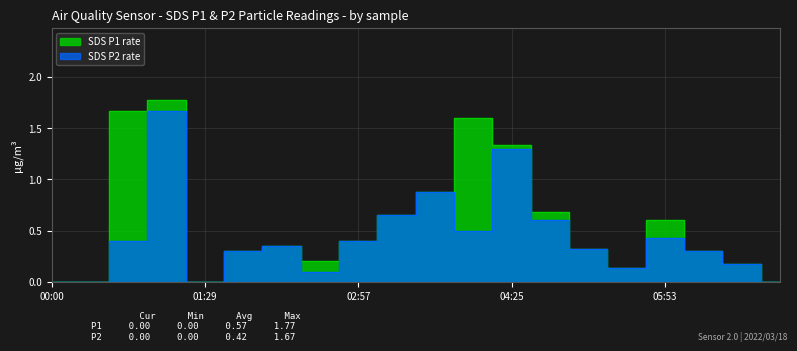

Reading right to left, what are all the values shown in this chart?

SDS_P1: 0.0	0.2	0.3	0.6	0.1	0.3	0.7	1.3	1.6	0.9	0.7	0.4	0.2	0.3	0.3	0.0	1.8	1.7	0.0	0.0
SDS_P2: 0.0	0.2	0.3	0.4	0.1	0.3	0.6	1.3	0.5	0.9	0.7	0.4	0.1	0.3	0.3	0.0	1.7	0.4	0.0	0.0